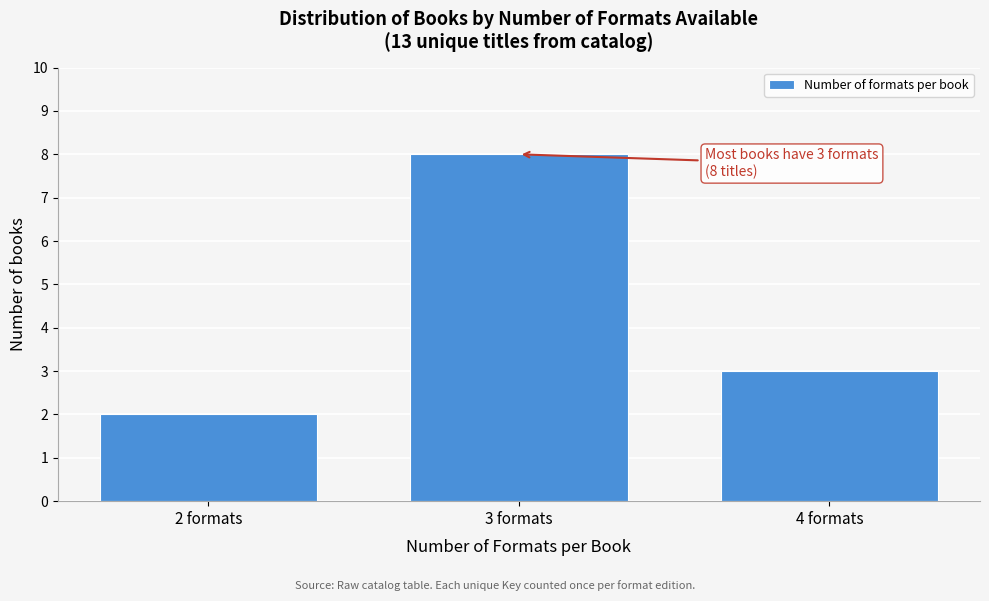

Reading left to right, what are all the values shown in this chart?

2 formats=2	3 formats=8	4 formats=3